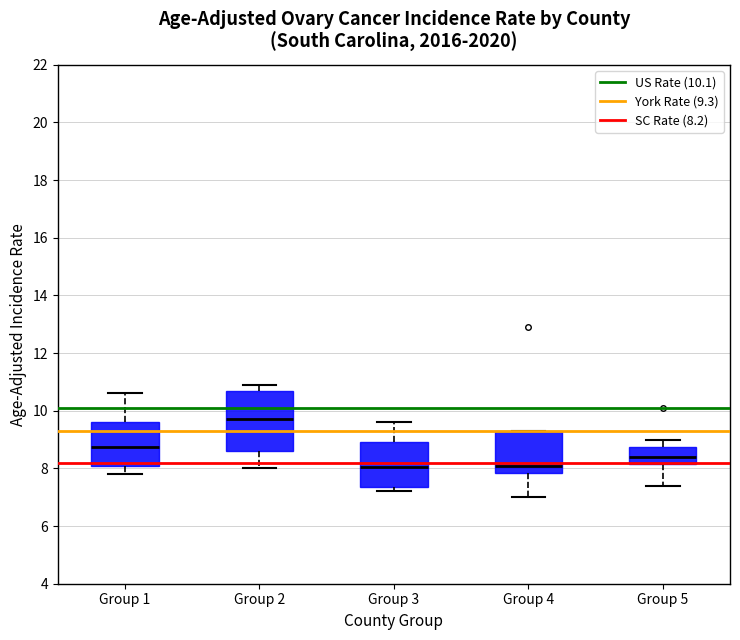

Reading left to right, transcribe this box plot: for each box, give where its median line is, the range the box spans, and where its two whiskers end, as read against the y-axis. The values are not printed on the chart, so give them approximately, as read against the axis.

Group 1: median 8.8, box 8.2 to 9.6, whiskers 7.8 to 10.6
Group 2: median 9.8, box 8.6 to 10.6, whiskers 8.0 to 11.0
Group 3: median 8.0, box 7.4 to 9.0, whiskers 7.2 to 9.6
Group 4: median 8.2, box 7.8 to 9.4, whiskers 7.0 to 9.4
Group 5: median 8.4, box 8.2 to 8.8, whiskers 7.4 to 9.0